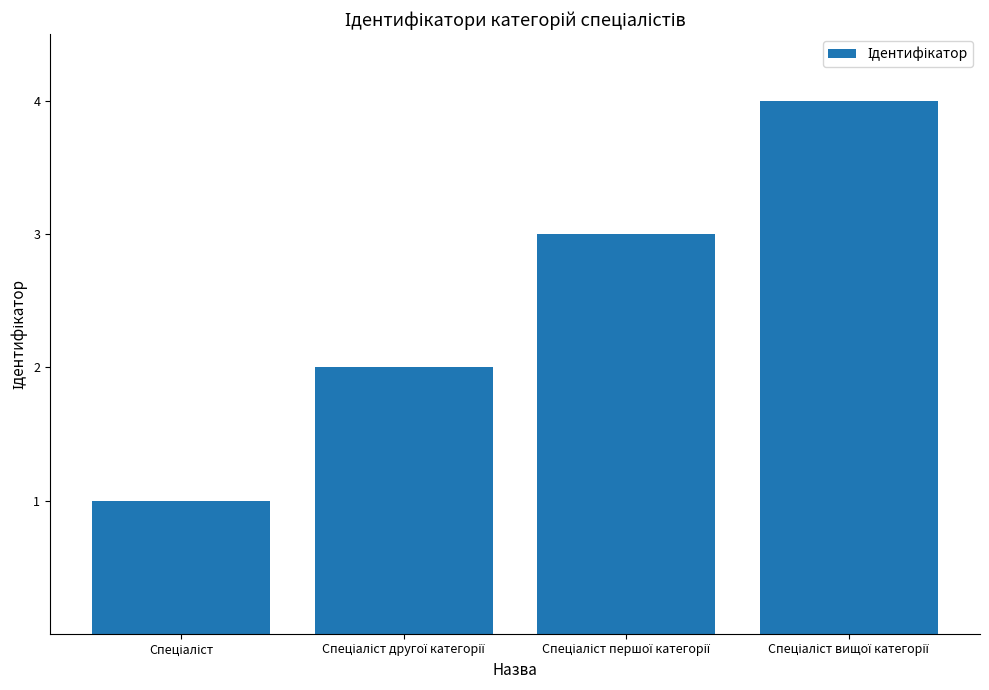

What is the greatest value displayed?

4